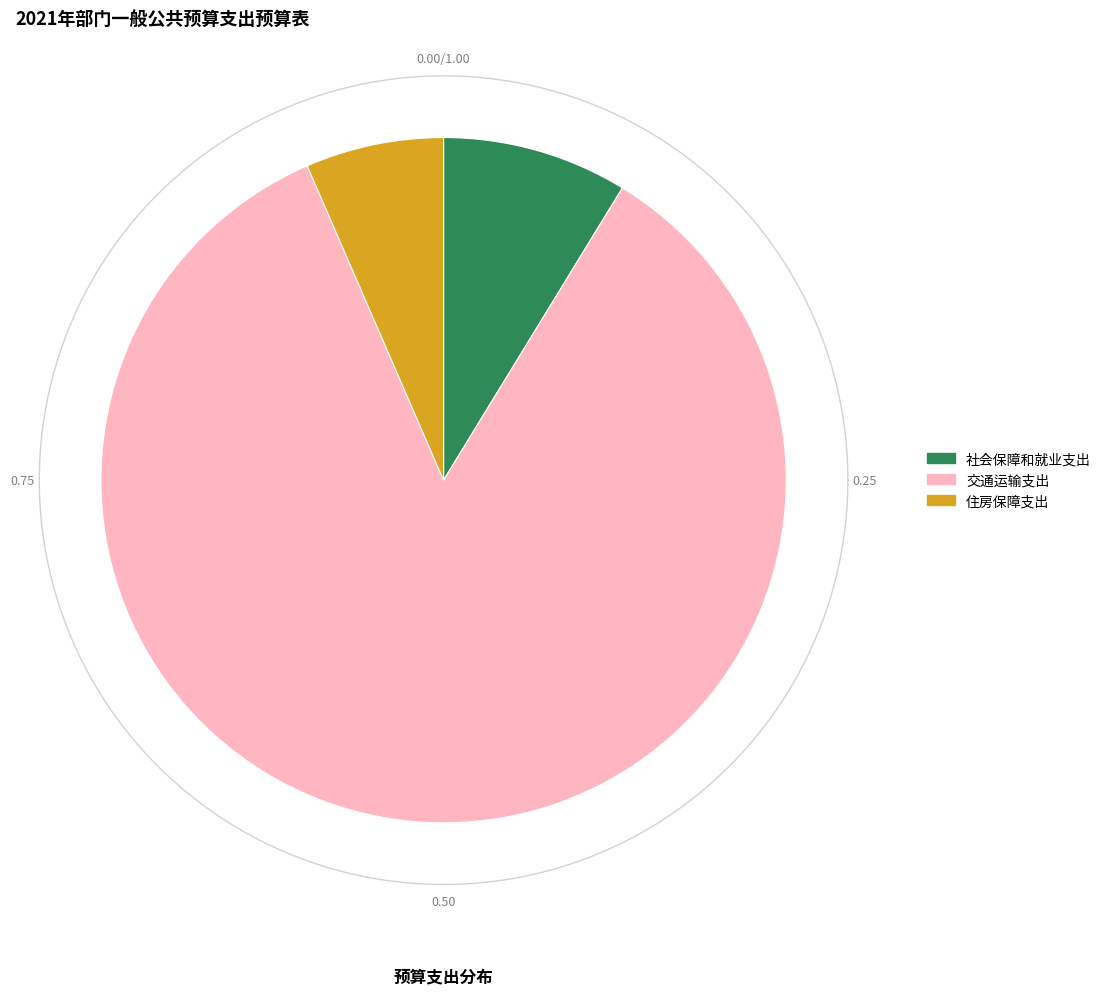

Does 住房保障支出 represent more than half of the total?

No